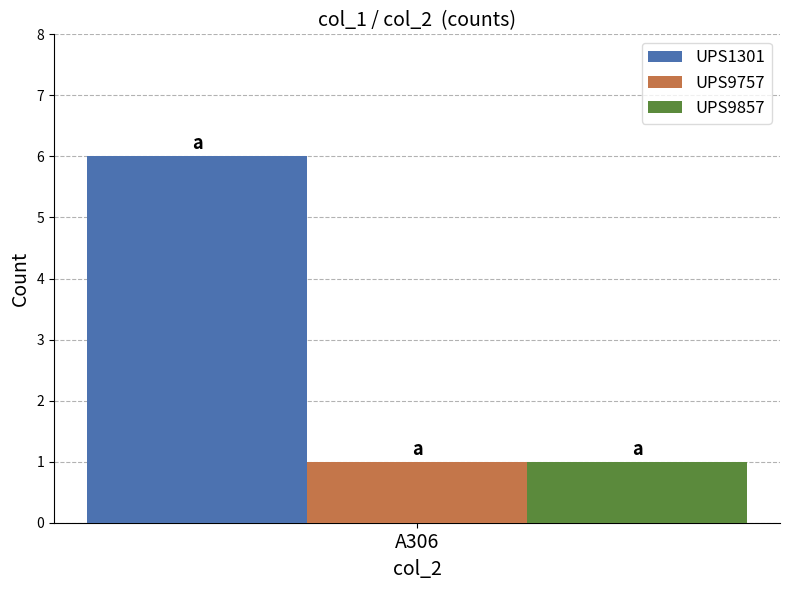

Is it true that UPS9857 equals 1 at A306?

True